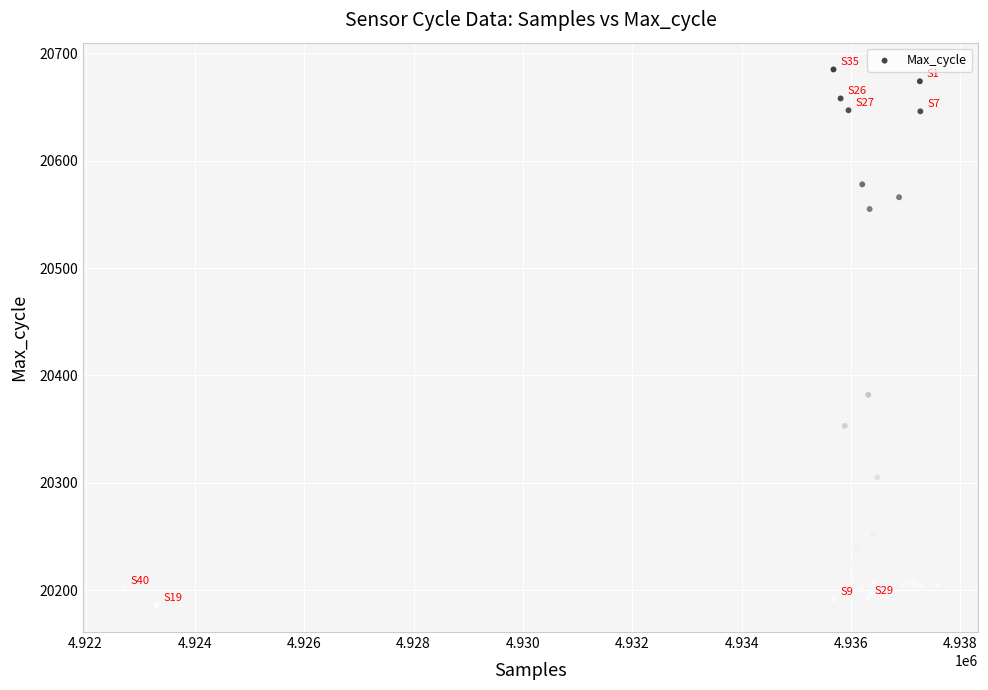

What Y value in the scatter plot is closest to 20435?

20382